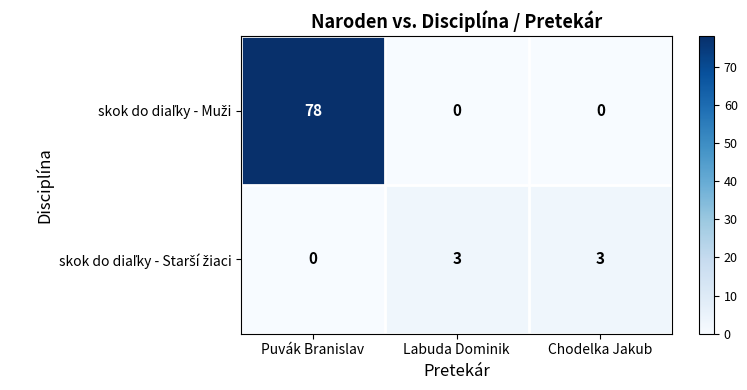

What is the difference between the highest and lowest values at Chodelka Jakub?

3